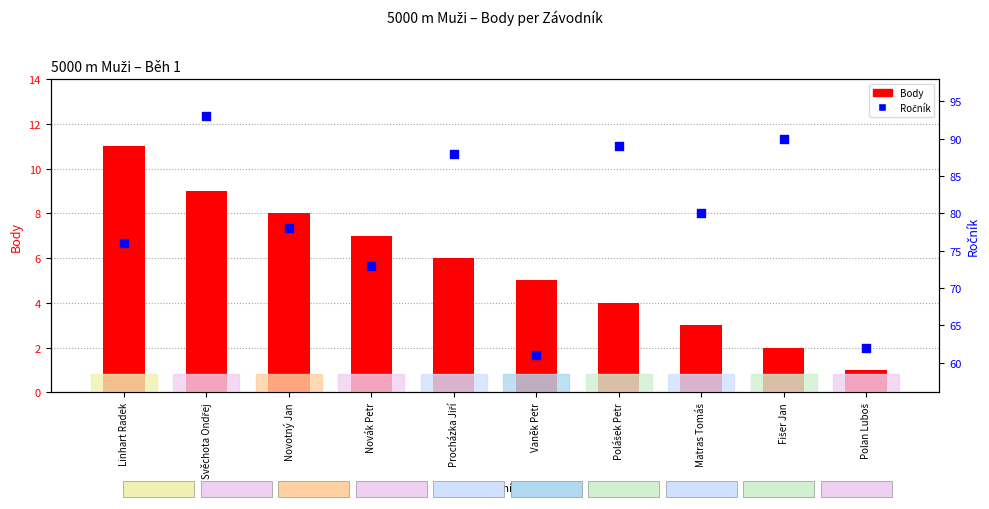

At how many categories does at least one series exceed 26?

10